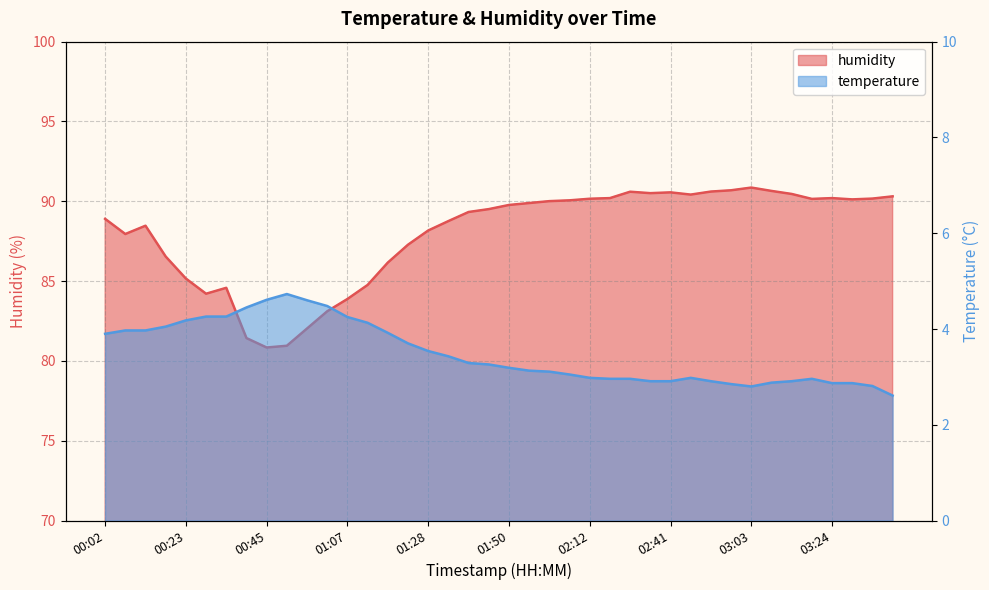

At which label does temperature first exceed 3?

00:02